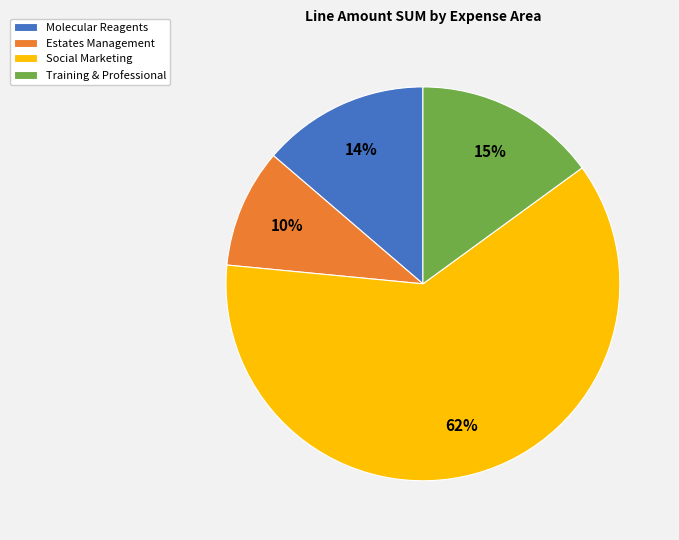

To the nearest percent, what is the difference between the Molecular Reagents and Estates Management slice percentages?

4%